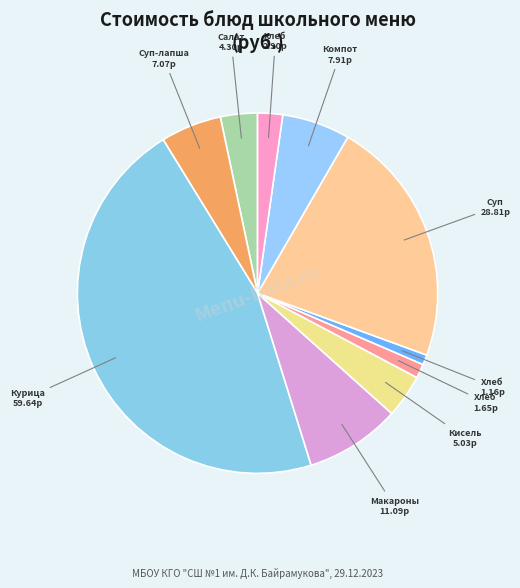

Does any single category account for the majority?

No